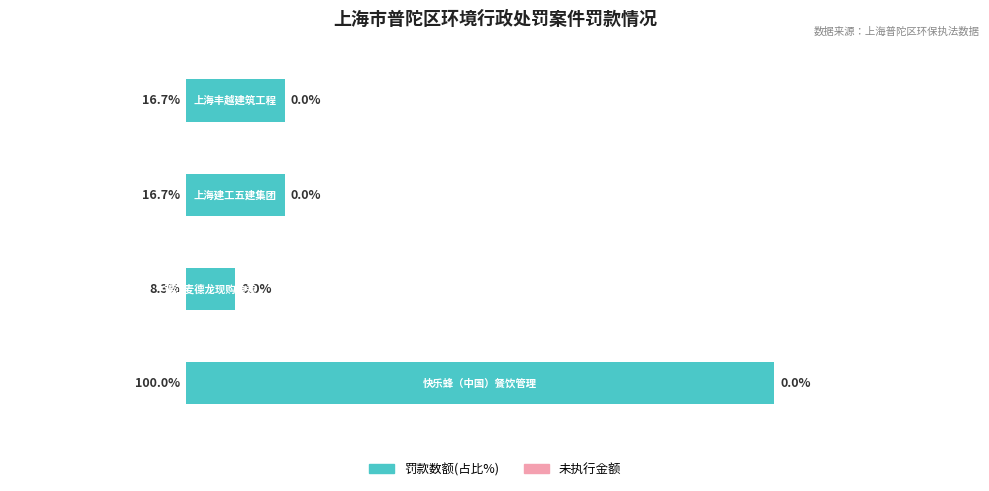

Does the chart contain stacked bars?

No